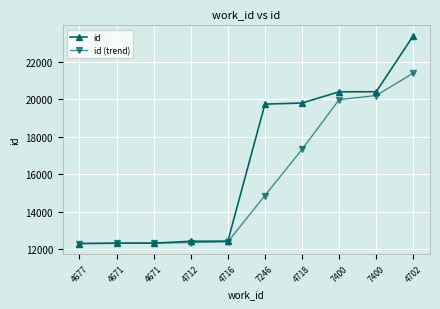

True or false: id and id (trend) intersect in this chart.

False